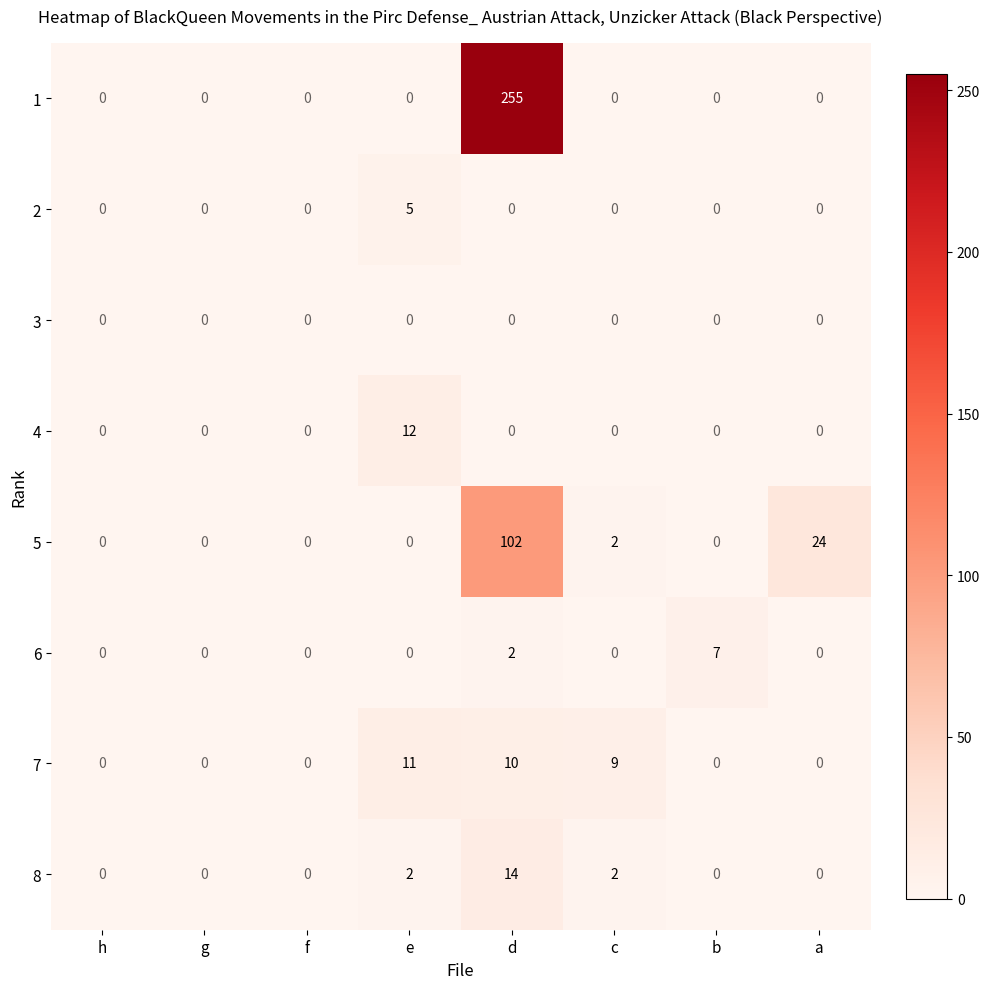

The value of 2 at b is 2. True or false?

False